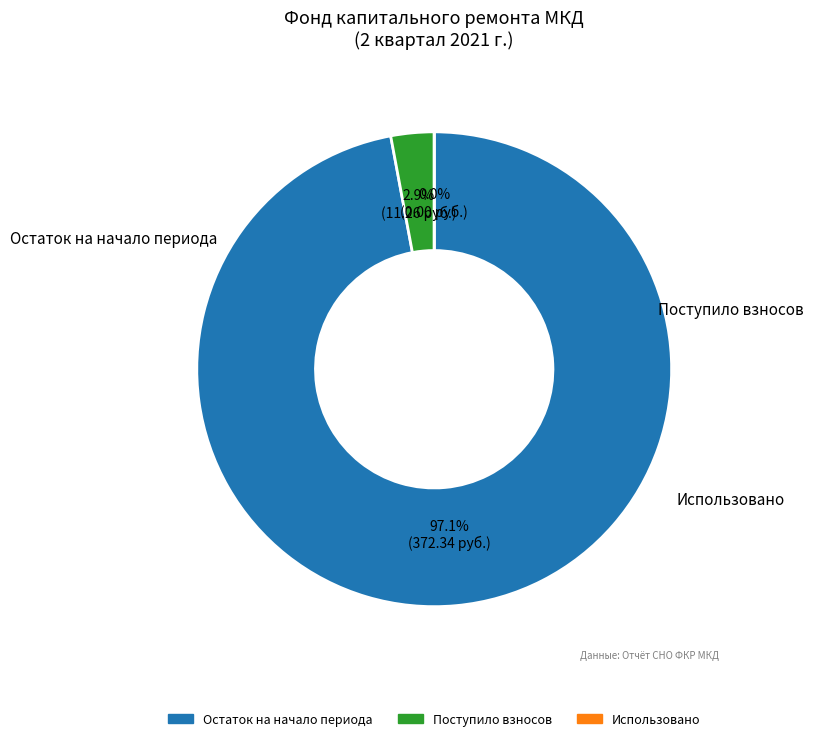

What is the change in value from Остаток на начало периода to Поступило взносов?

-361.1